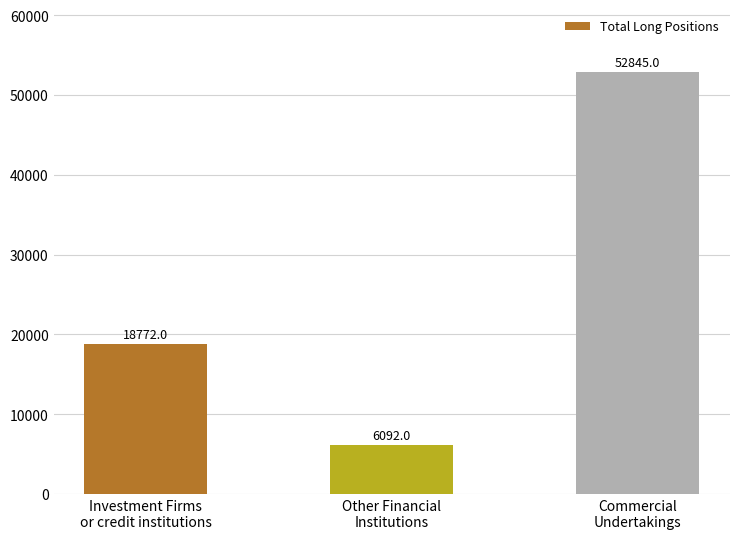

True or false: the data shows 18772 at Investment Firms
or credit institutions.

True